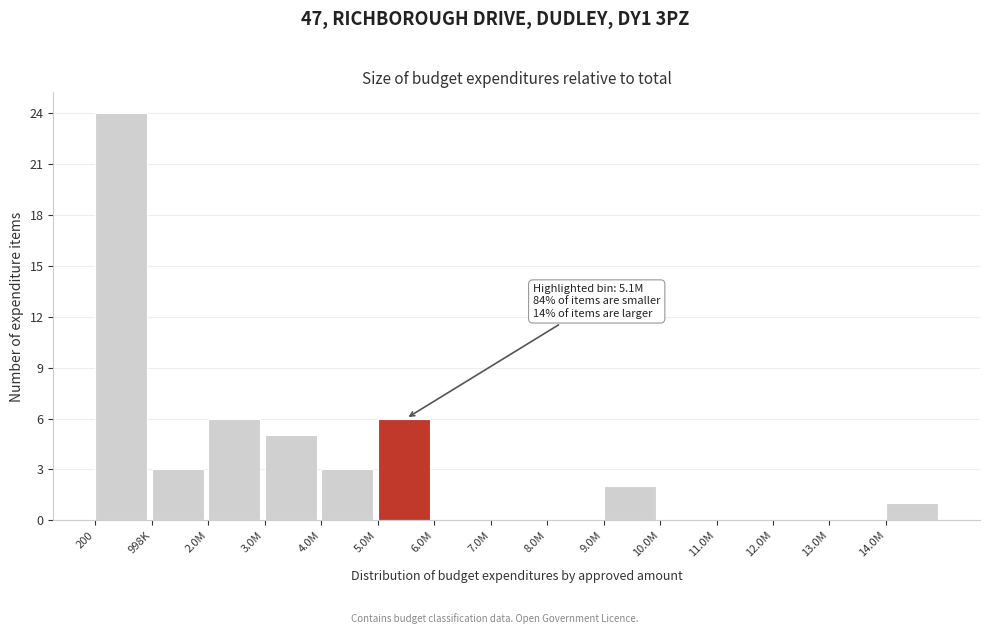

Reading right to left, extract all data points from this chart.

14.0M=1	13.0M=0	12.0M=0	11.0M=0	10.0M=0	9.0M=2	8.0M=0	7.0M=0	6.0M=0	5.0M=6	4.0M=3	3.0M=5	2.0M=6	998K=3	200=24